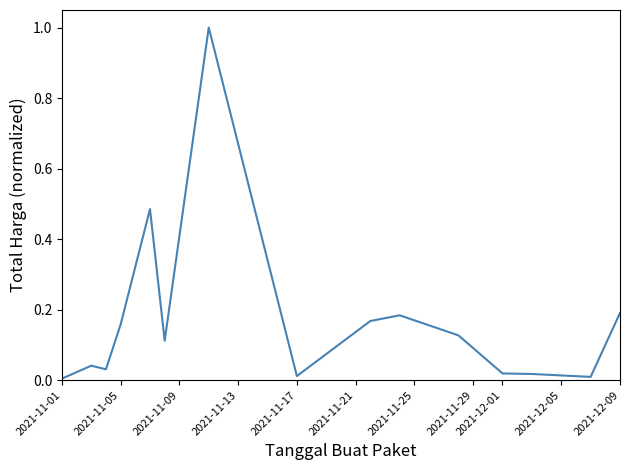

What is the difference between the maximum and minimum values?

1.0